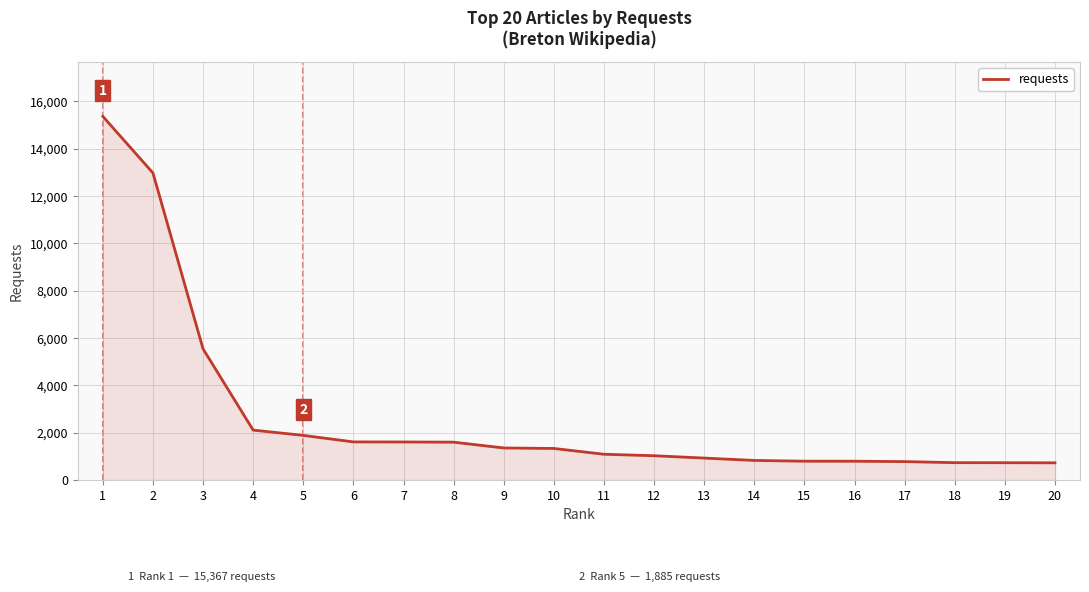

What is the smallest value displayed?

725